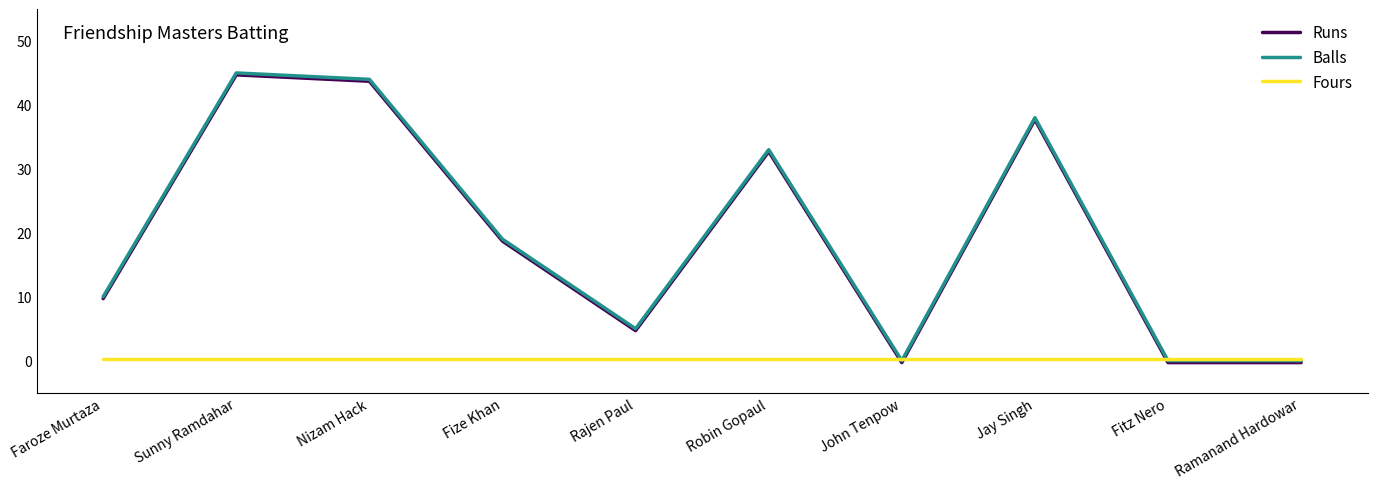

True or false: Runs has a value of 51.5 at Jay Singh.

False